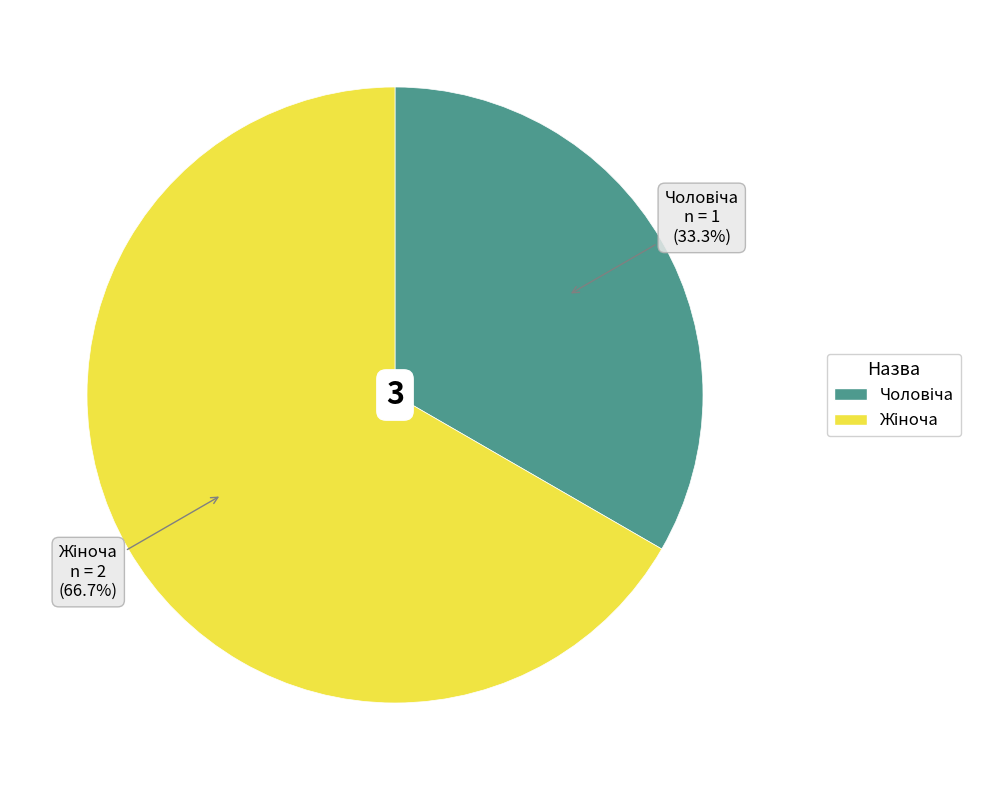

Is there a majority slice in this chart?

Yes